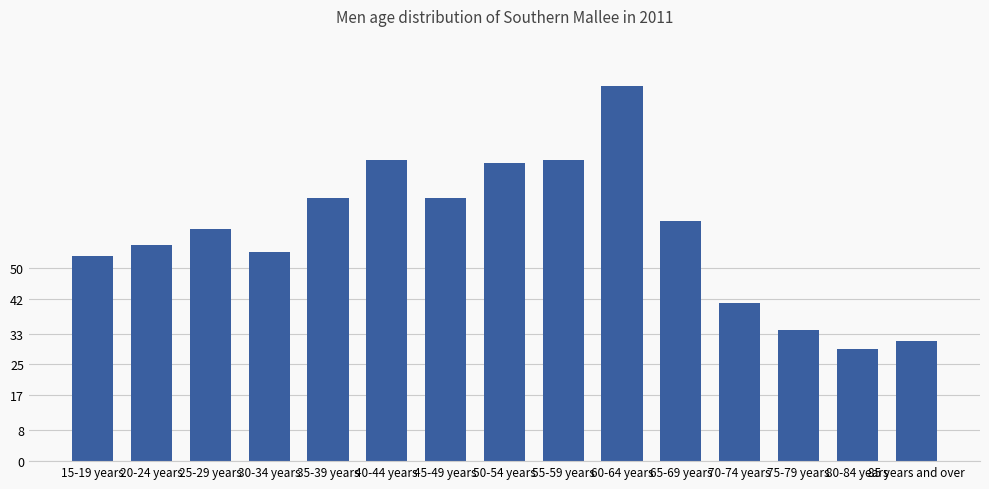

What is the change in value from 35-39 years to 60-64 years?

+29